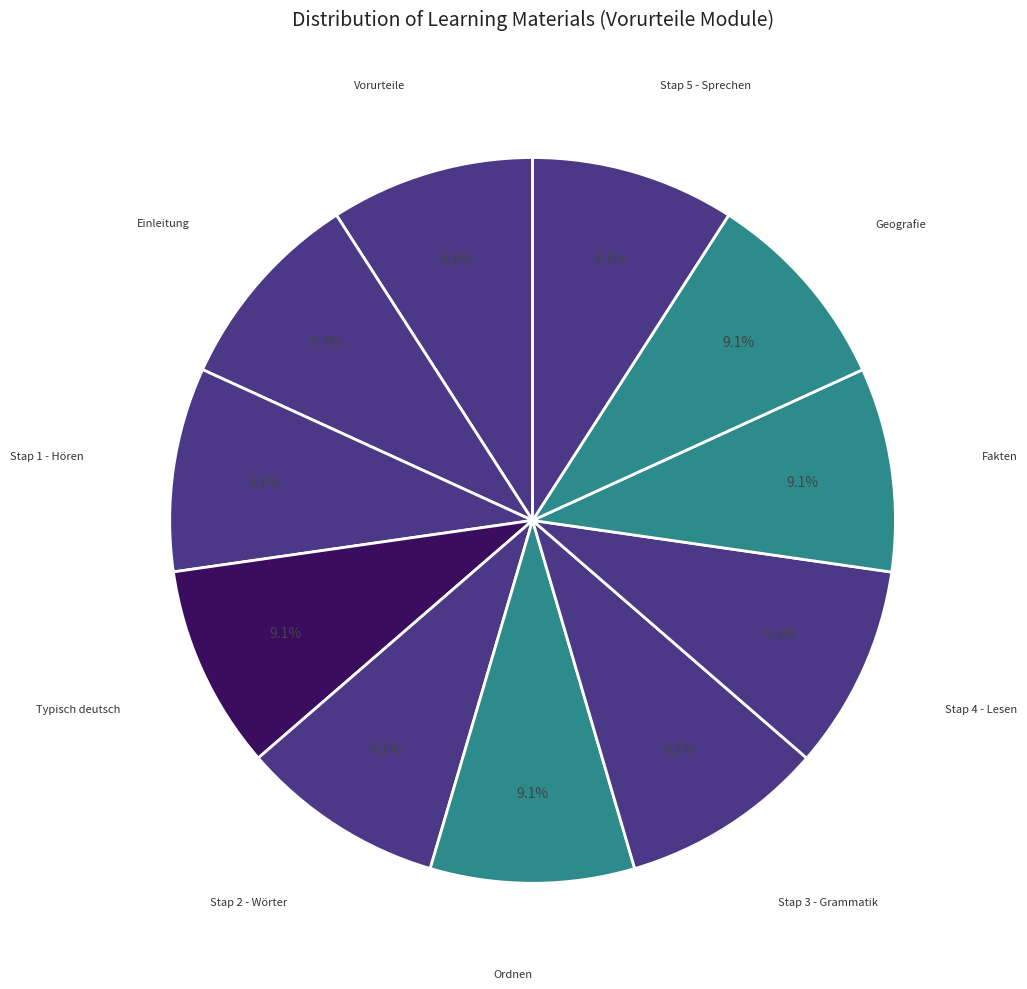

How many slices are in this pie chart?

11